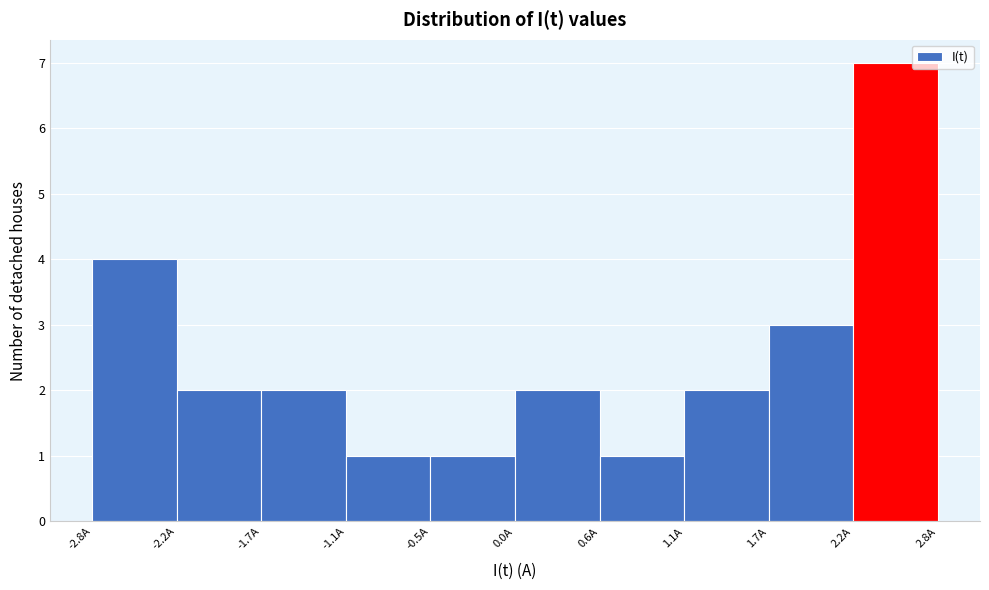

Over which range of the x-axis is the bar tallest?

2.2 to 2.8